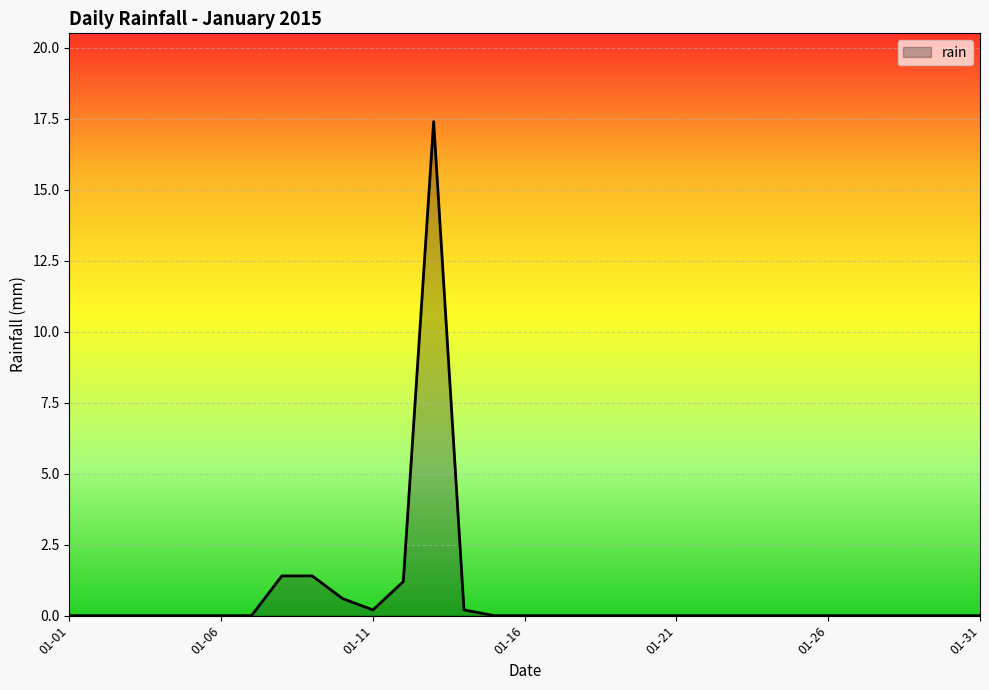

What is the greatest value displayed?

17.4